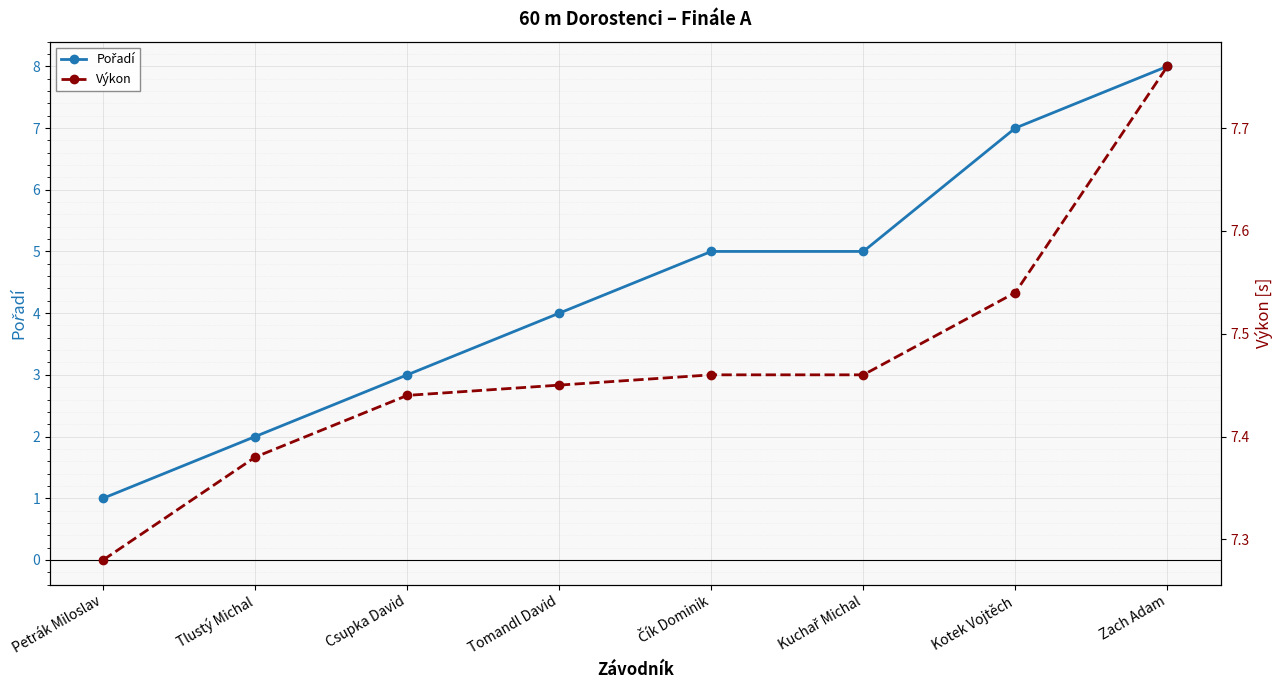

What are all the series names shown in the legend?

Pořadí, Výkon